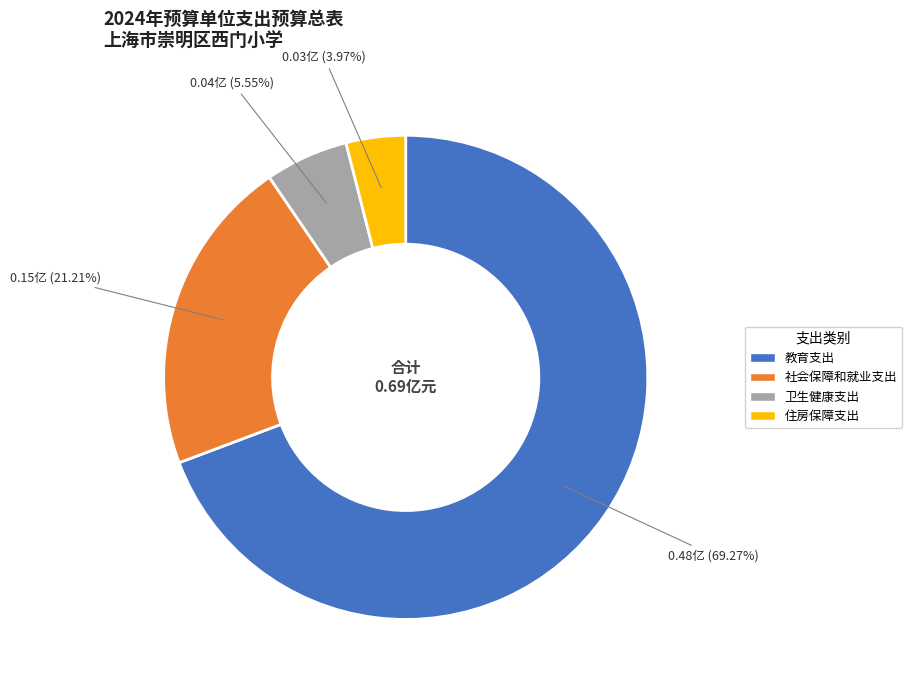

Between 卫生健康支出 and 社会保障和就业支出, which is larger?

社会保障和就业支出